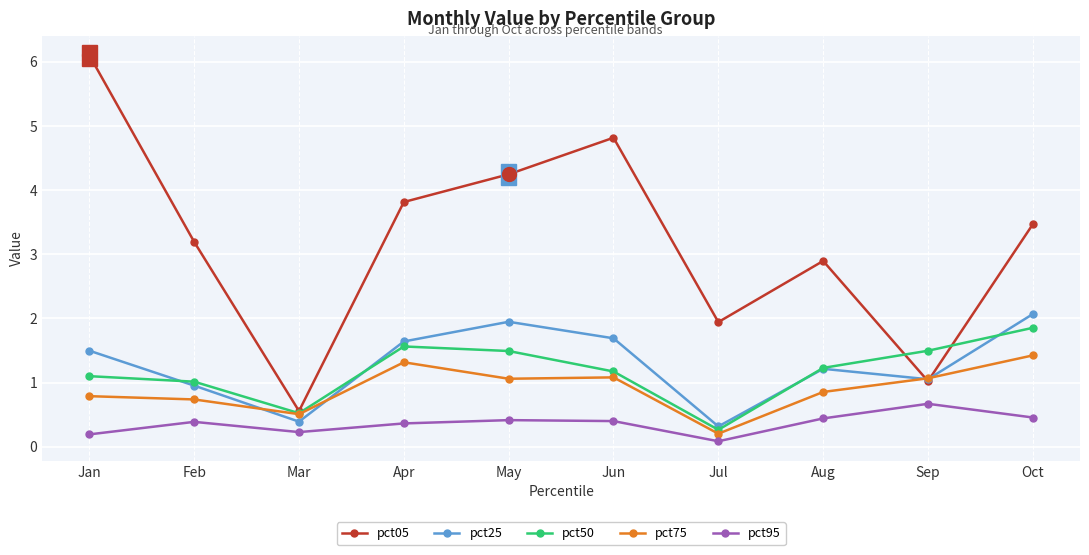

At which category does pct95 reach its first local peak?

Feb